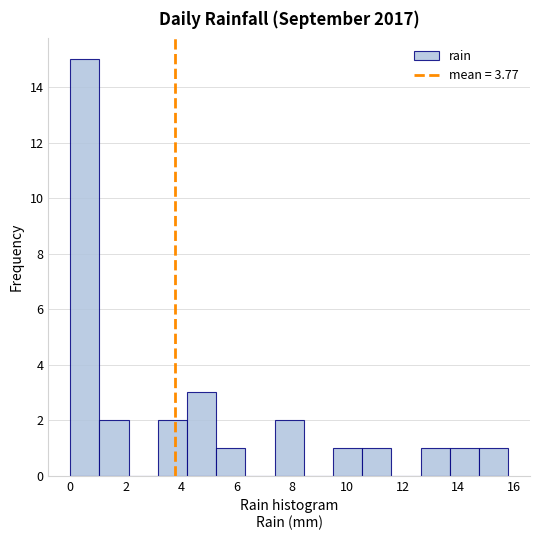

Over which range of the x-axis is the bar tallest?

0.0 to 1.0